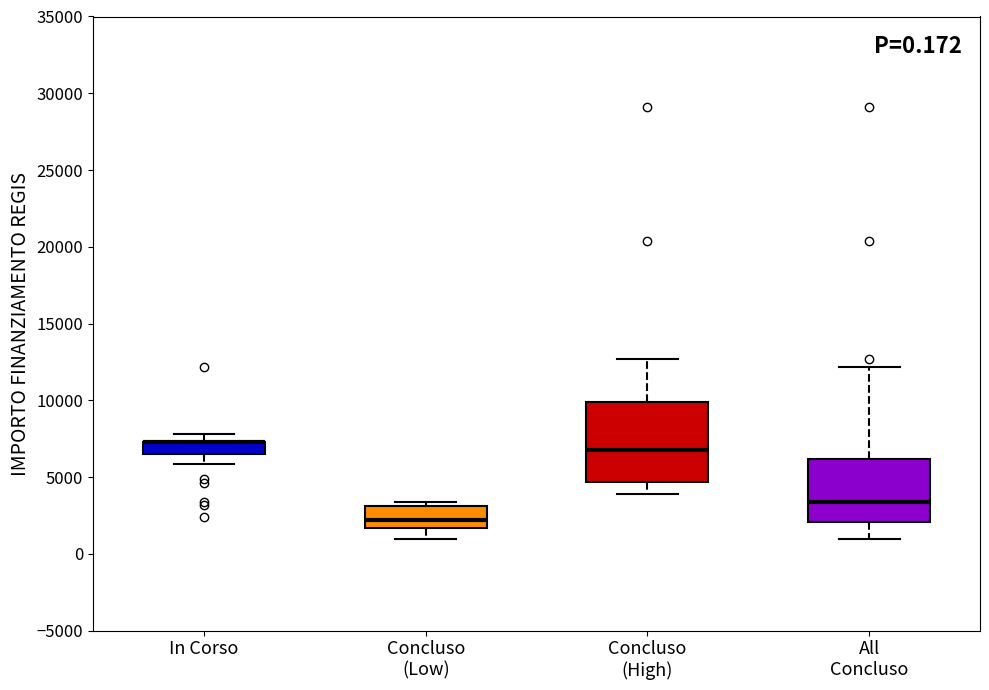

Which box is the tallest, from its lower edge to its upper edge?

Concluso (High)